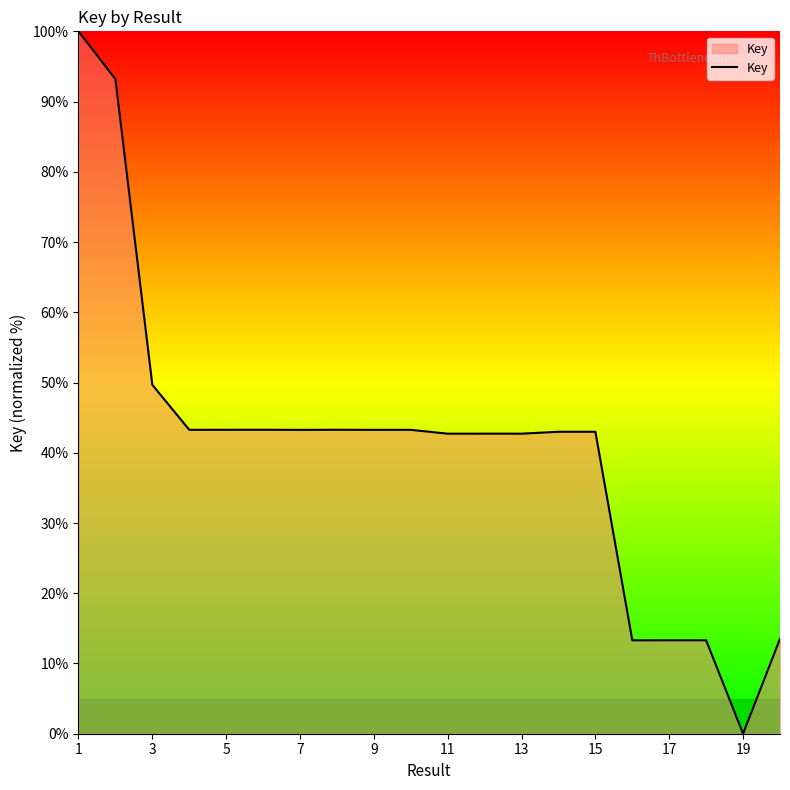

What is the greatest value displayed?

100.0